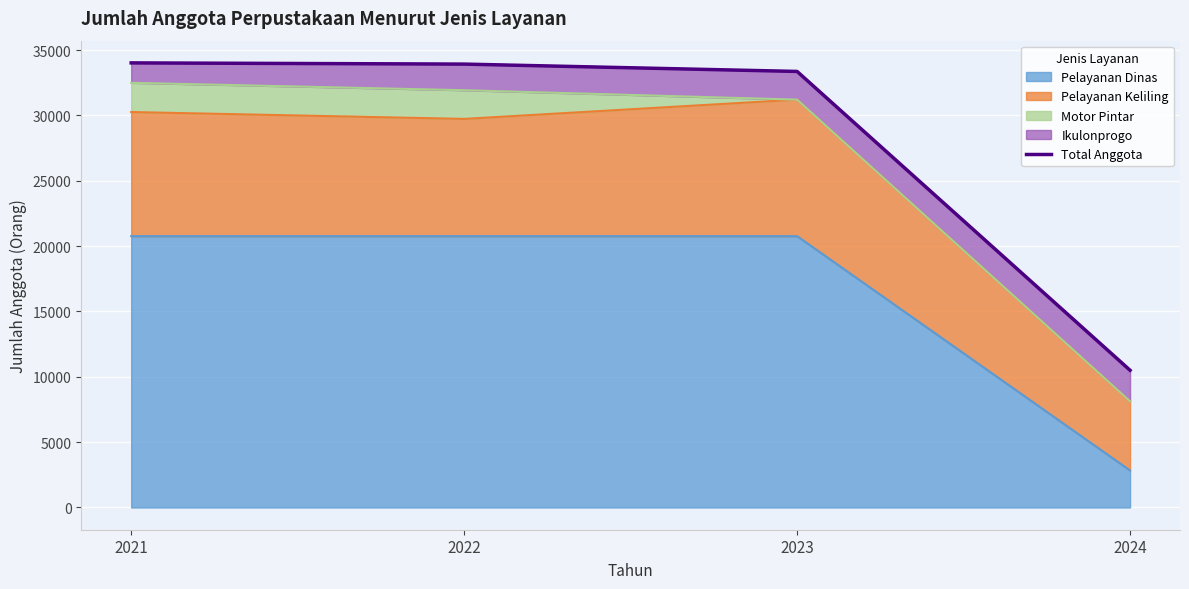

Rank the categories by value from lowest to highest.

2024, 2023, 2022, 2021